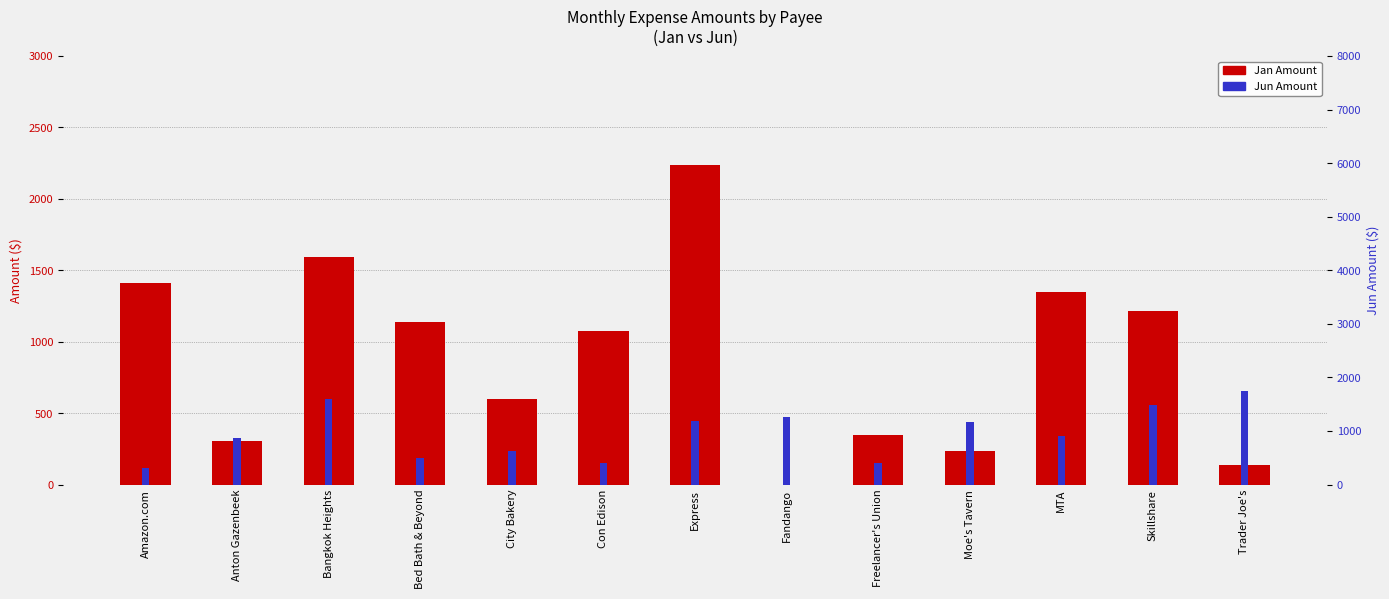

Is it true that Jan Amount equals 346.2 at Freelancer's Union?

True